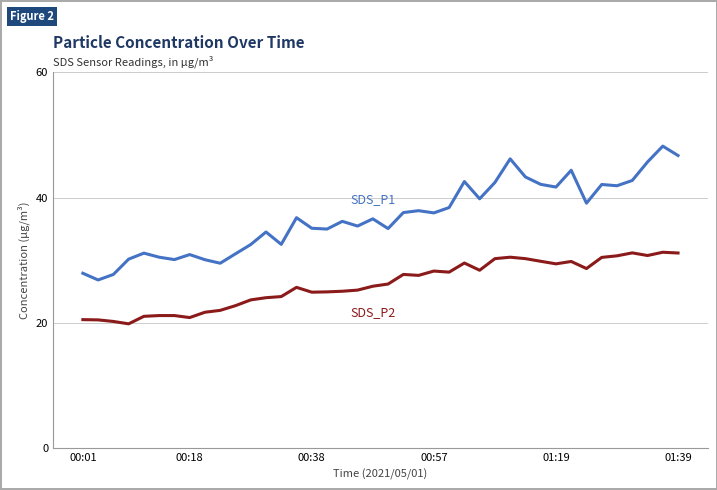

What is the maximum value shown in the chart?

48.2